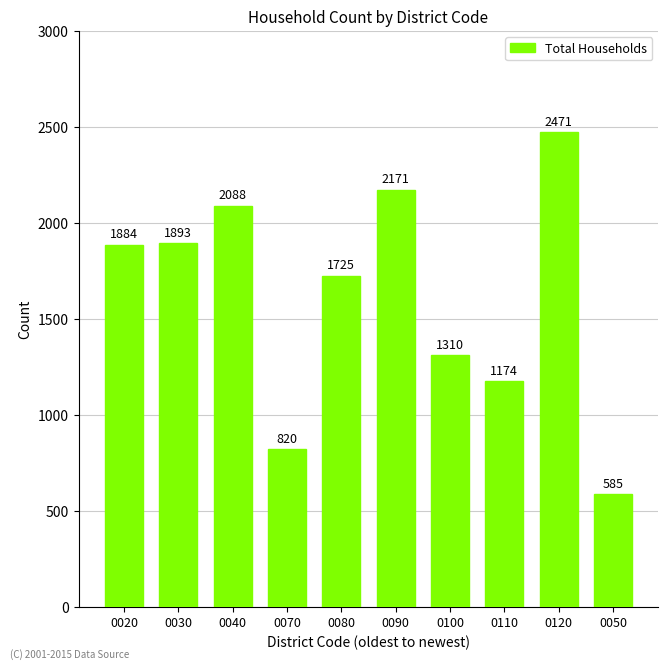

What value does the data have at 0100, to the nearest 100?

1300